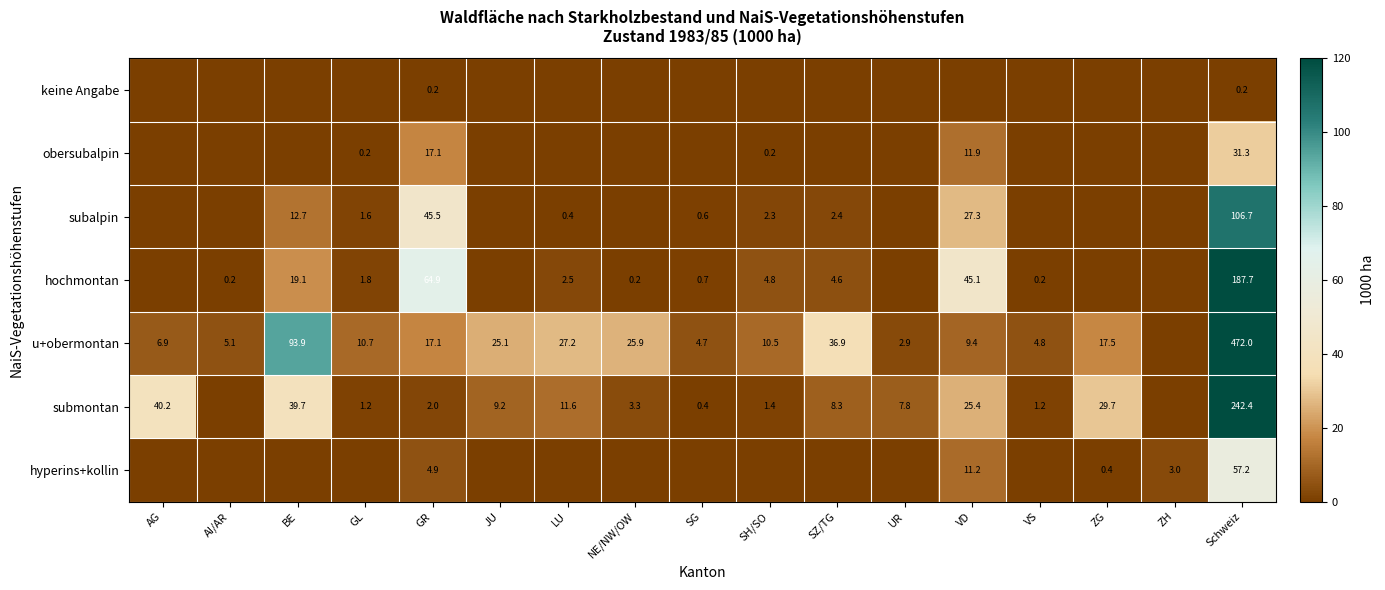

What is the sum of the obersubalpin values at GR and VD?

29.0